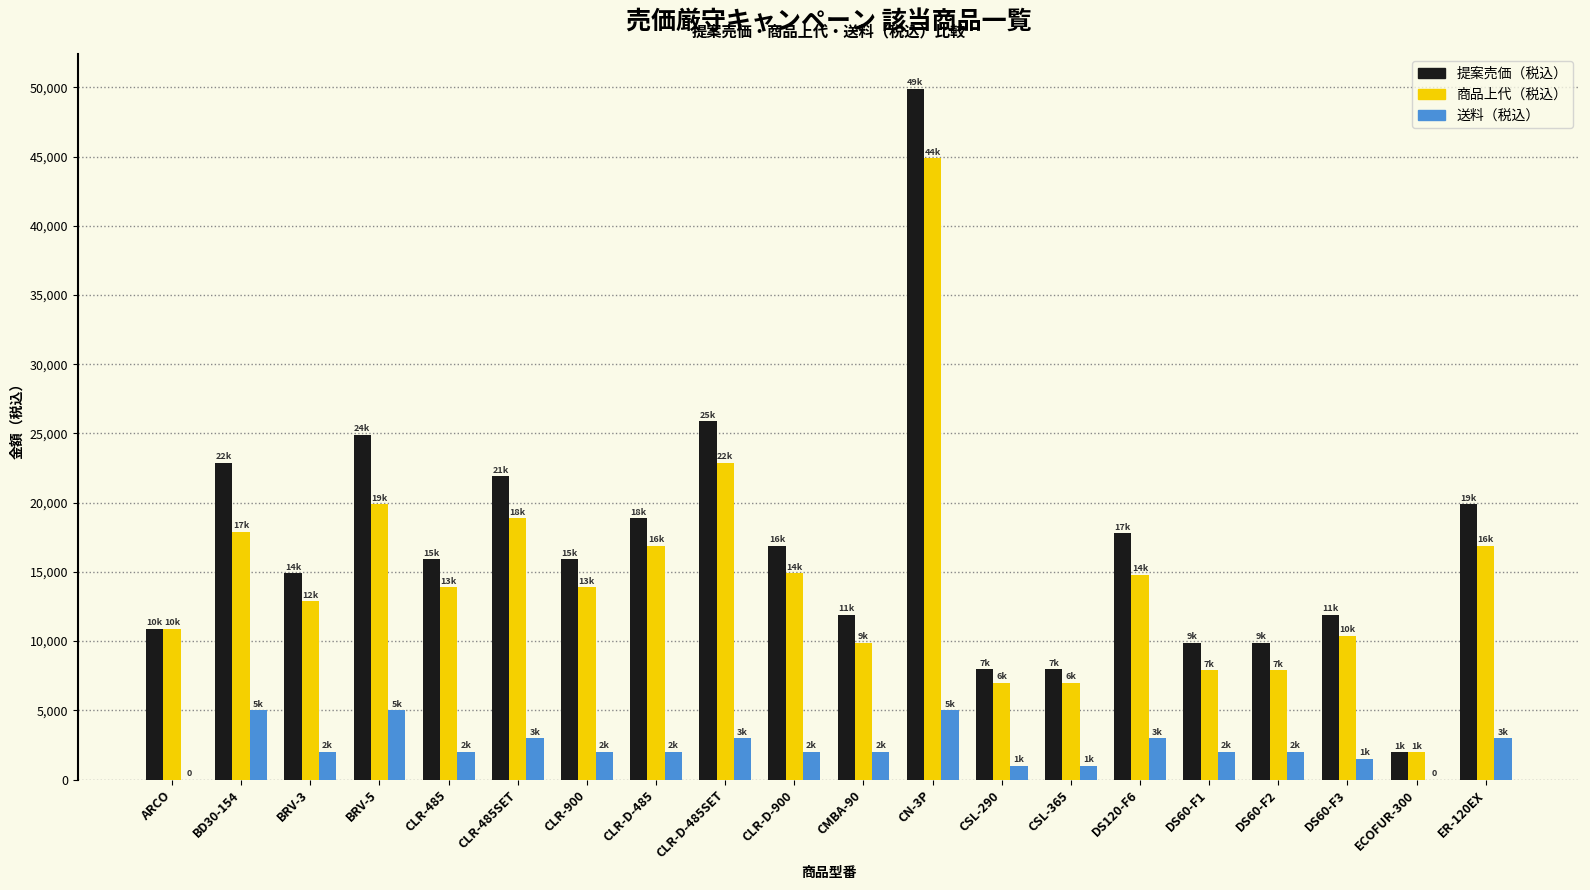

What is the sum of all 提案売価（税込） values?

338170